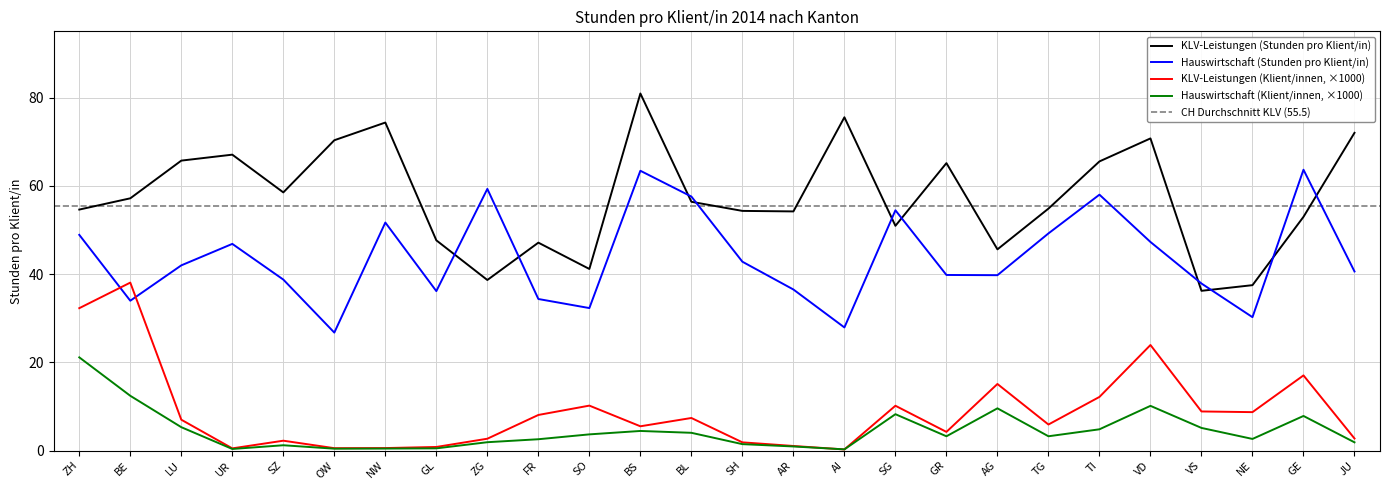

True or false: Hauswirtschaft (Stunden pro Klient/in) has a value of 54.4 at SG.

True